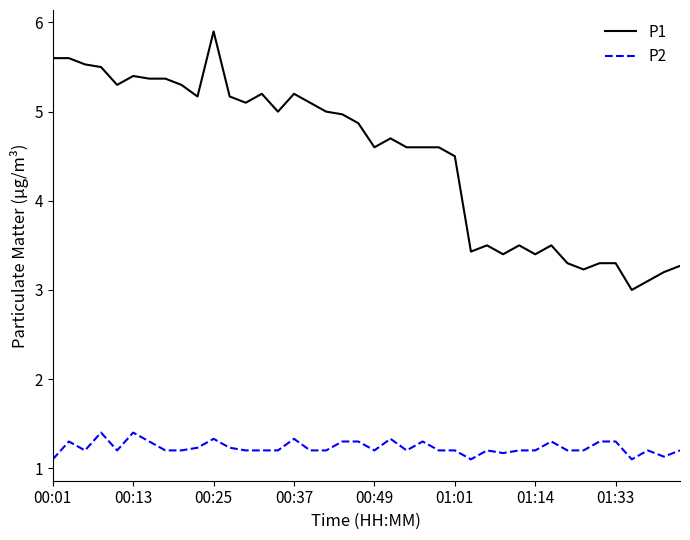

How many categories are shown in the chart?

40